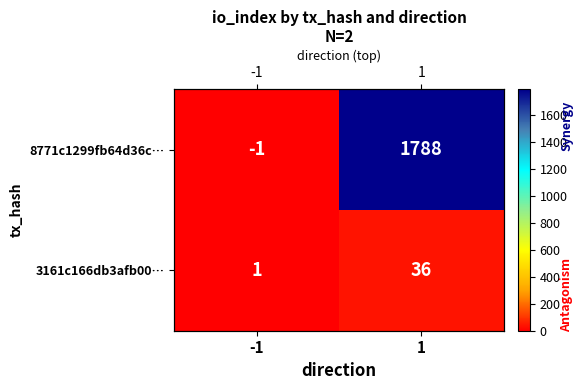

At -1, list the series in order from largest to smallest.

3161c166db3afb00…, 8771c1299fb64d36c…